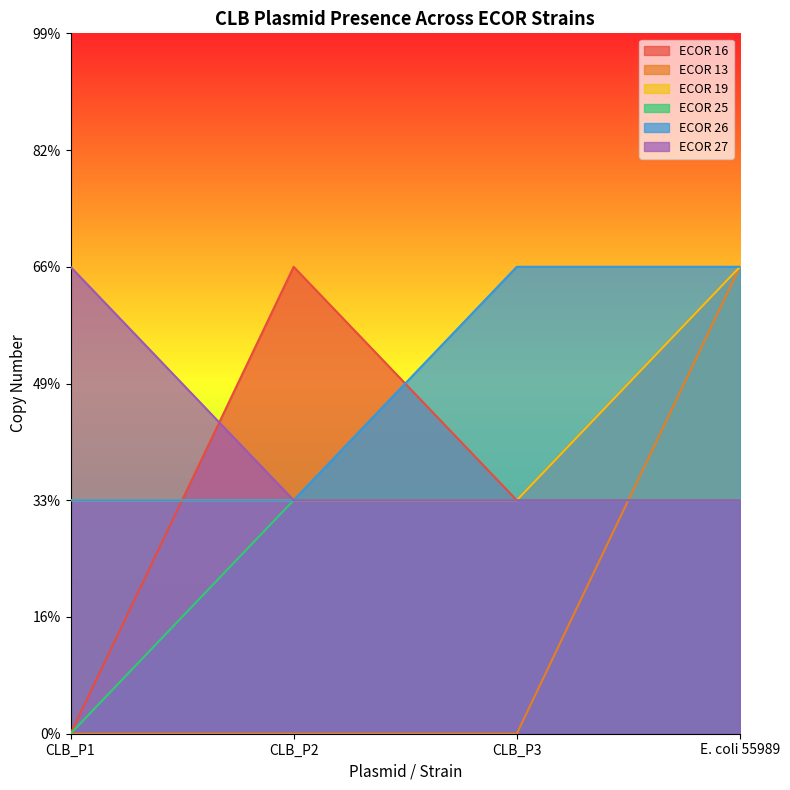

True or false: ECOR 13 has a value of 2 at E. coli 55989.

True